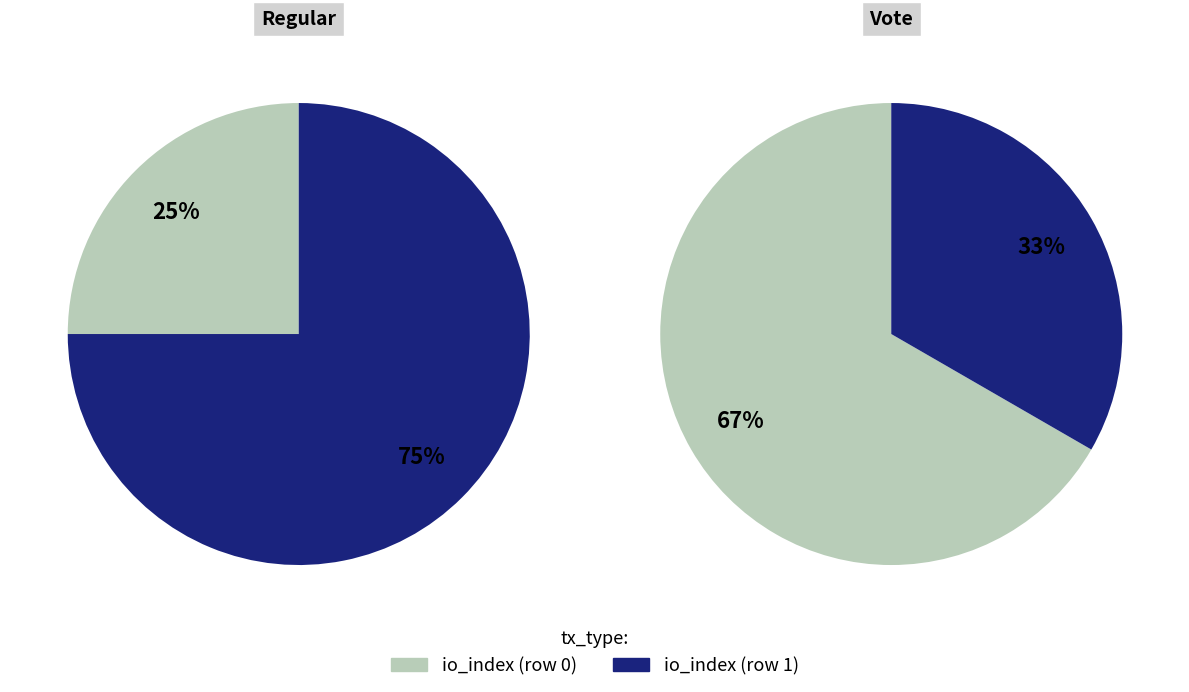

To the nearest percent, what is the difference between the largest and smallest slice percentages?

33%